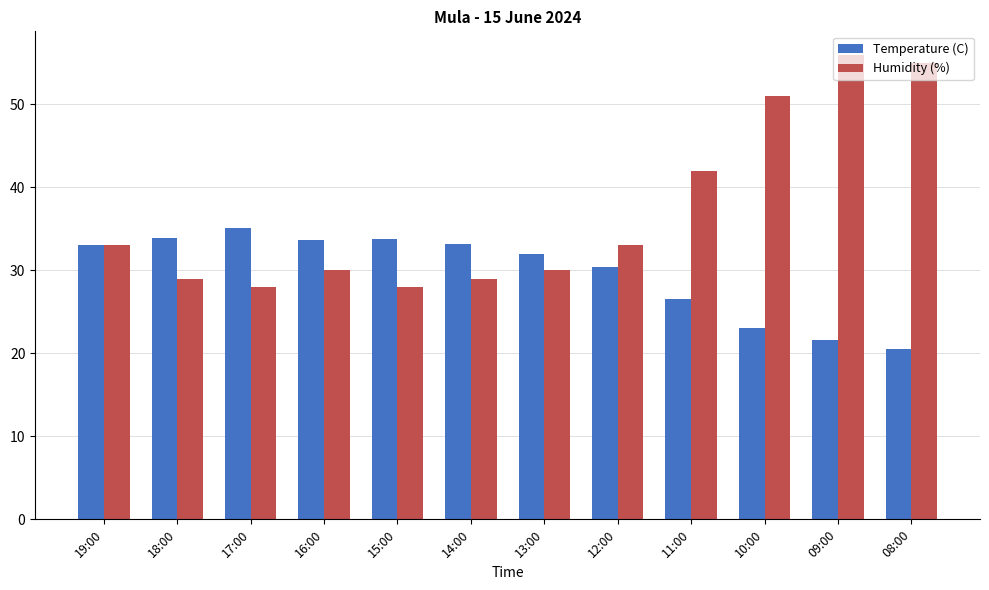

Which label corresponds to the smallest value in the chart?

08:00